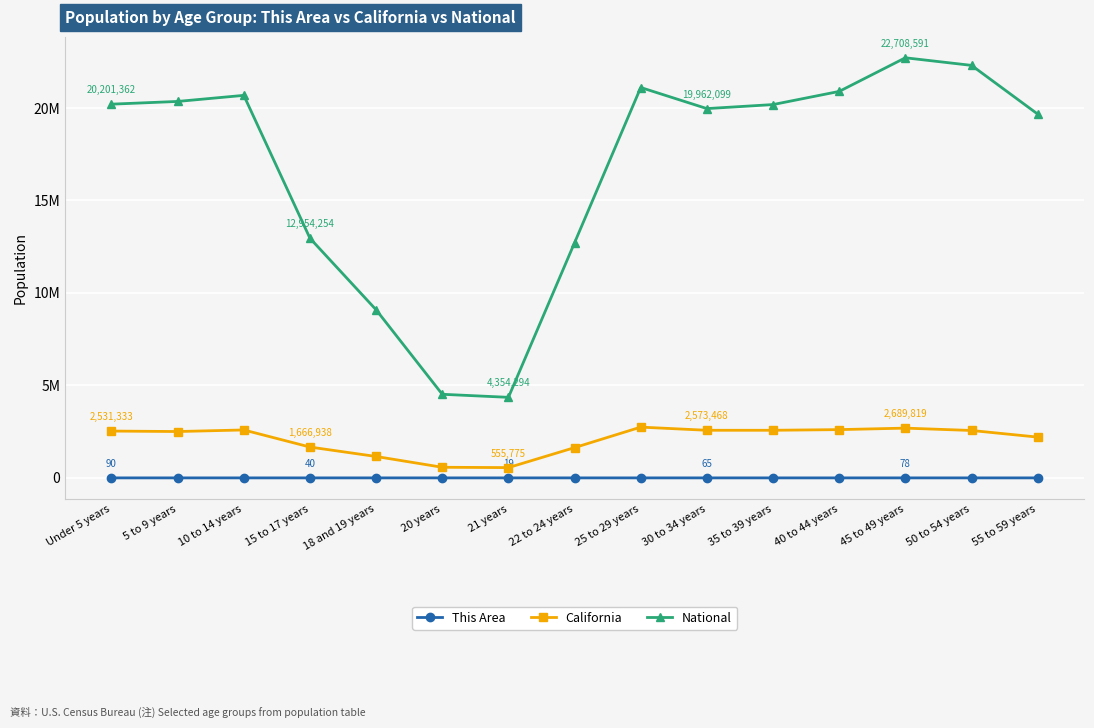

What is the label of the 4th point from the right?

40 to 44 years